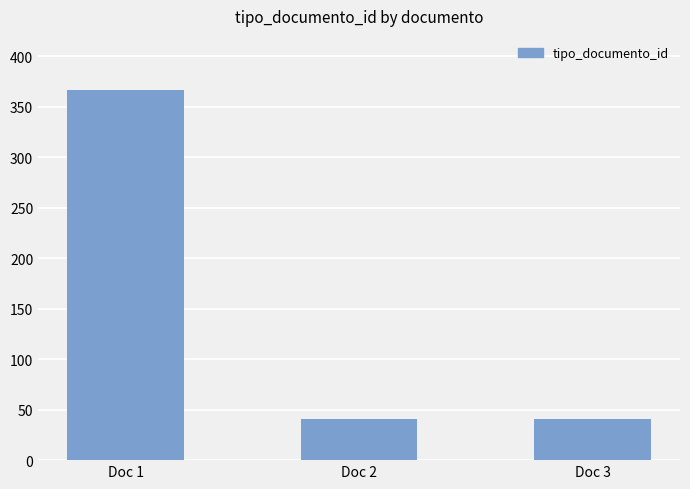

What is the average value?

149